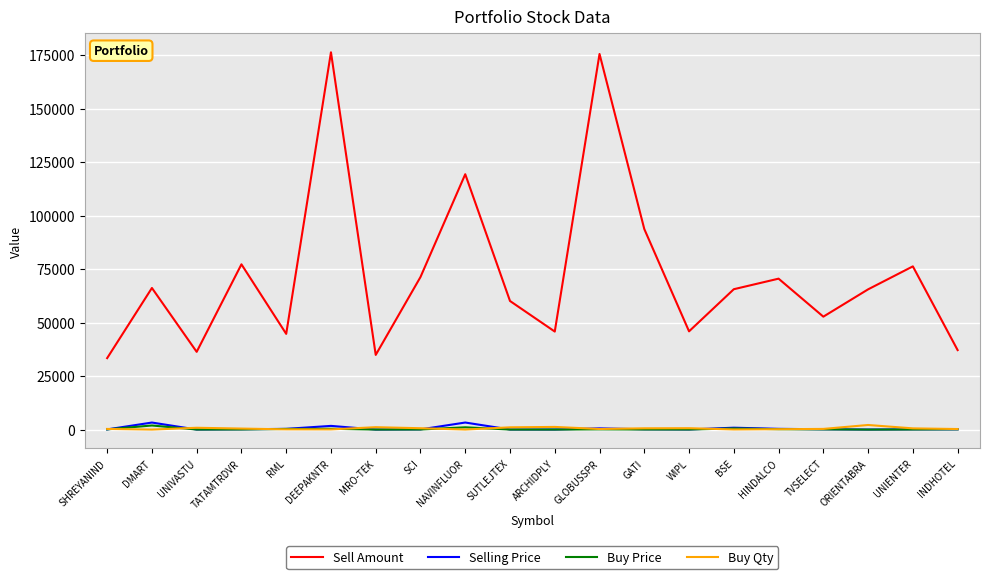

What is the difference between the maximum and second lowest values in the Buy Price series?

1905.0